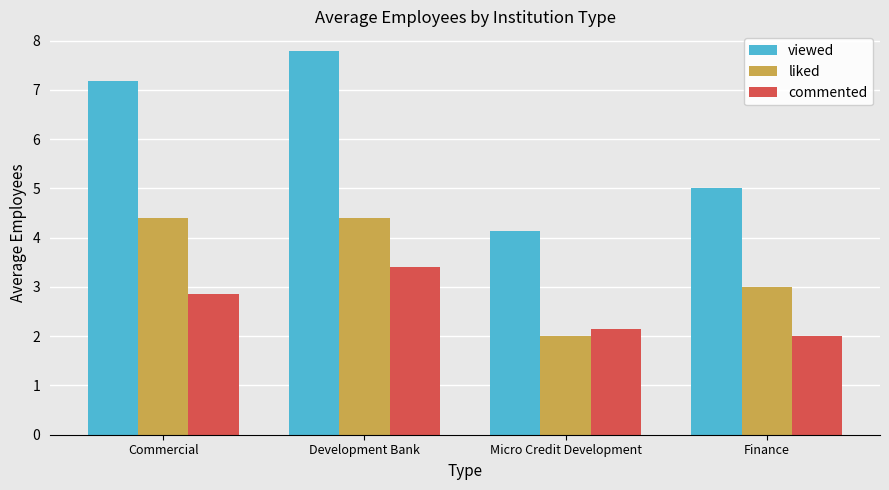

Rank the series by their average value, from lowest to highest.

commented, liked, viewed